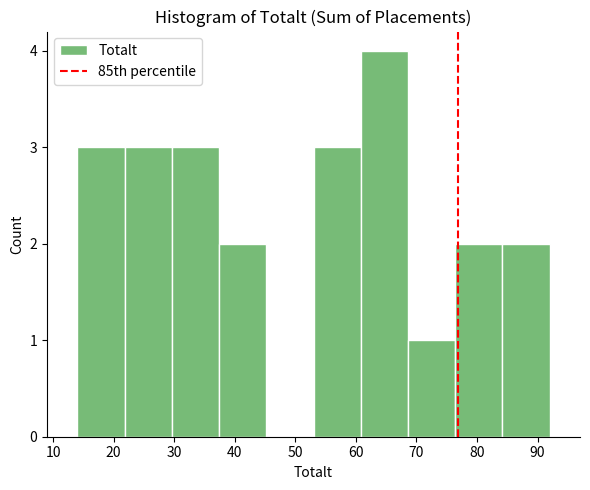

Reading left to right, list every bar in this chart as the range it spans on the x-axis followed by its height. Neither the bar edges nor the heights are printed on the chart, so give them approximately, as read against the axes.

14.0 to 21.8: 3
21.8 to 29.6: 3
29.6 to 37.4: 3
37.4 to 45.2: 2
45.2 to 53.0: 0
53.0 to 60.8: 3
60.8 to 68.6: 4
68.6 to 76.4: 1
76.4 to 84.2: 2
84.2 to 92.0: 2